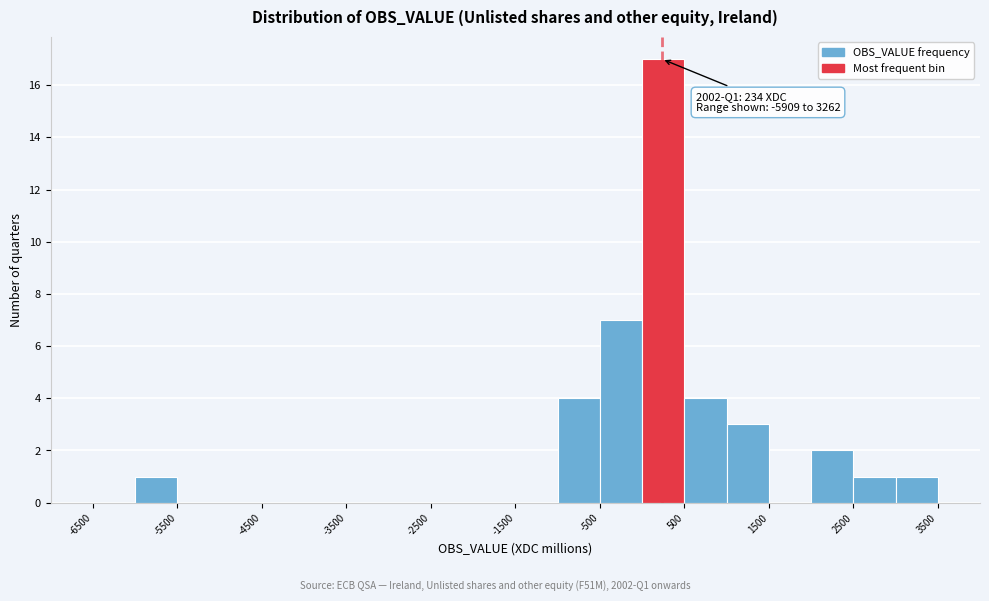

Over which range of the x-axis is the bar tallest?

0 to 500